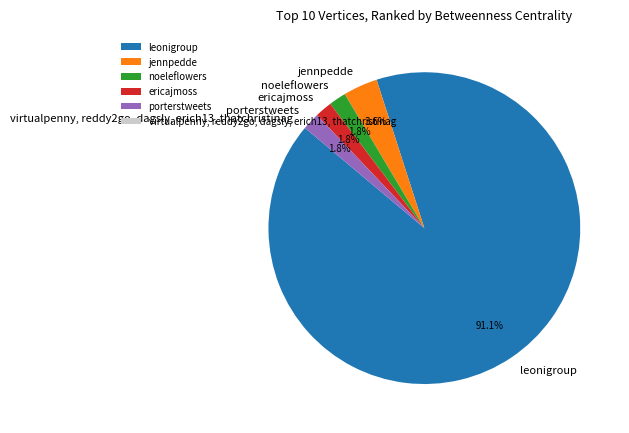

What is the largest slice in the pie chart?

leonigroup